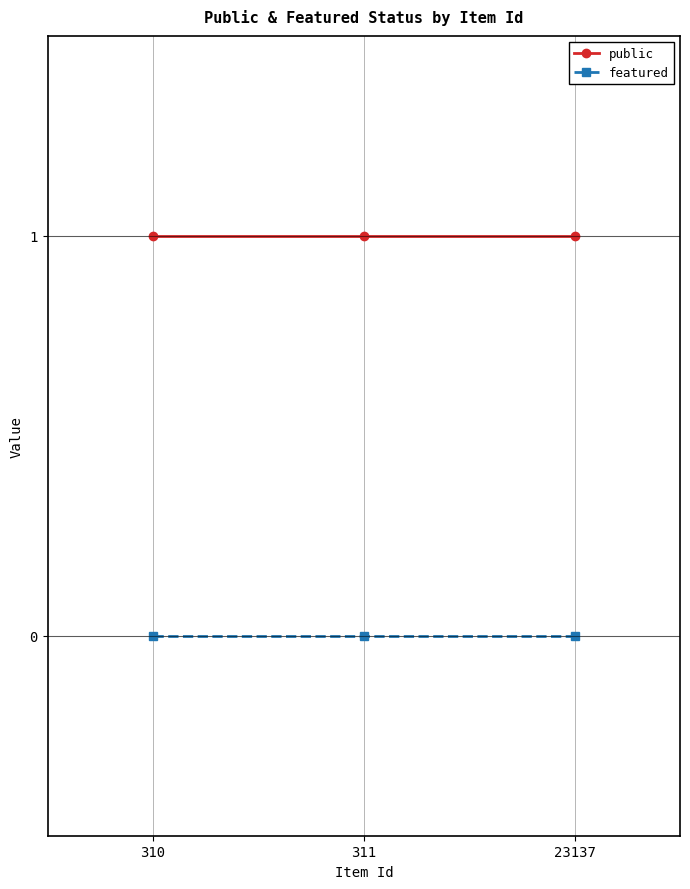

At how many categories does at least one series exceed 0?

3